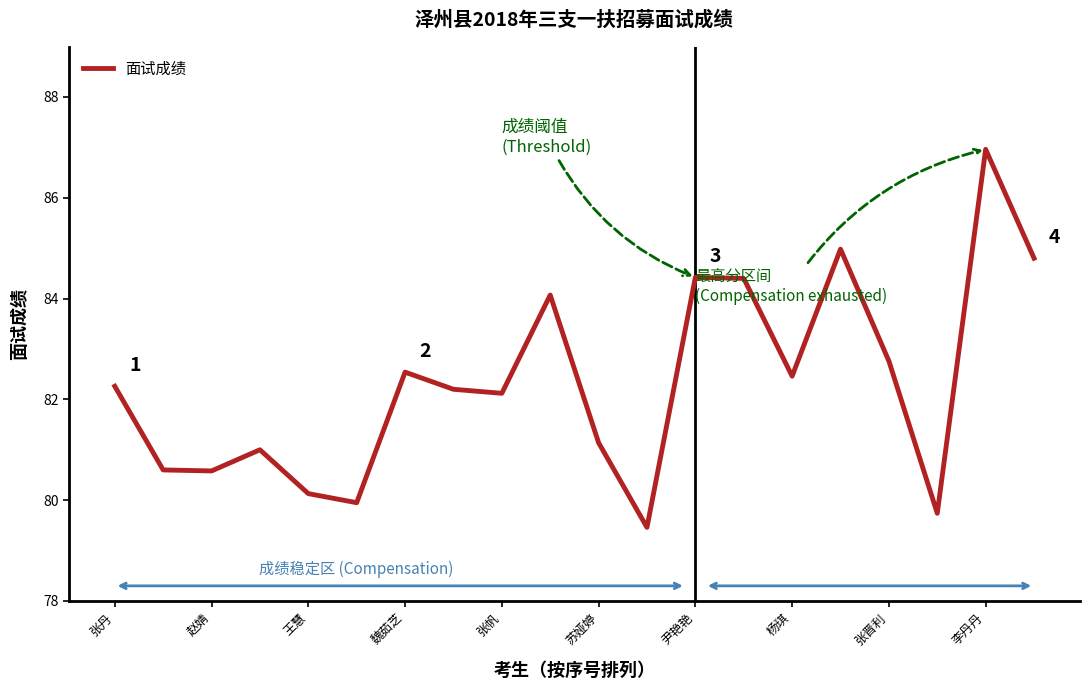

What is the smallest value displayed?

79.5